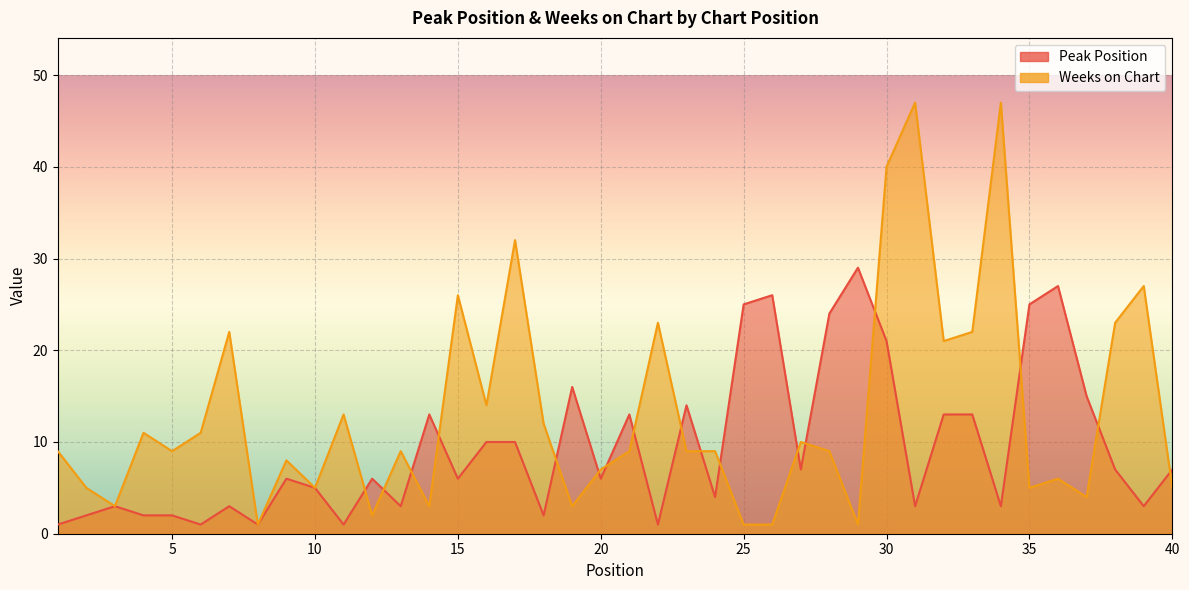

What is the sum of all Weeks on Chart values?

524